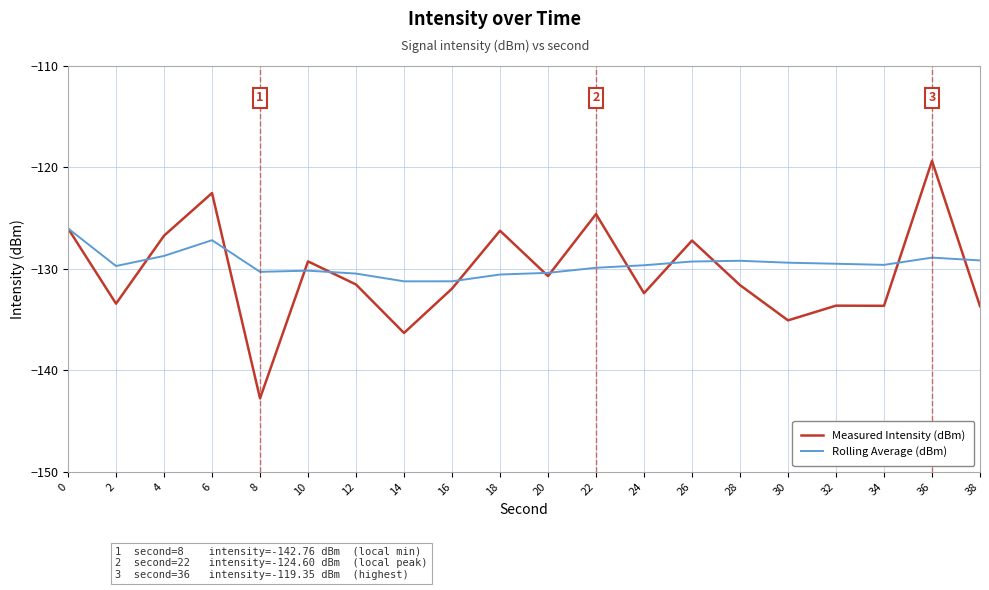

What is the average value of the Measured Intensity (dBm) series?

-130.4